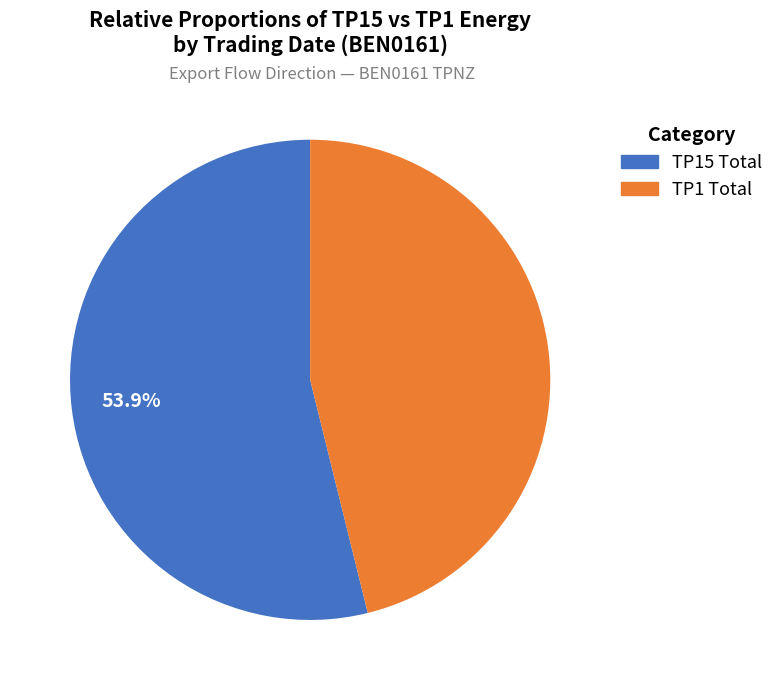

How many slices are in this pie chart?

2